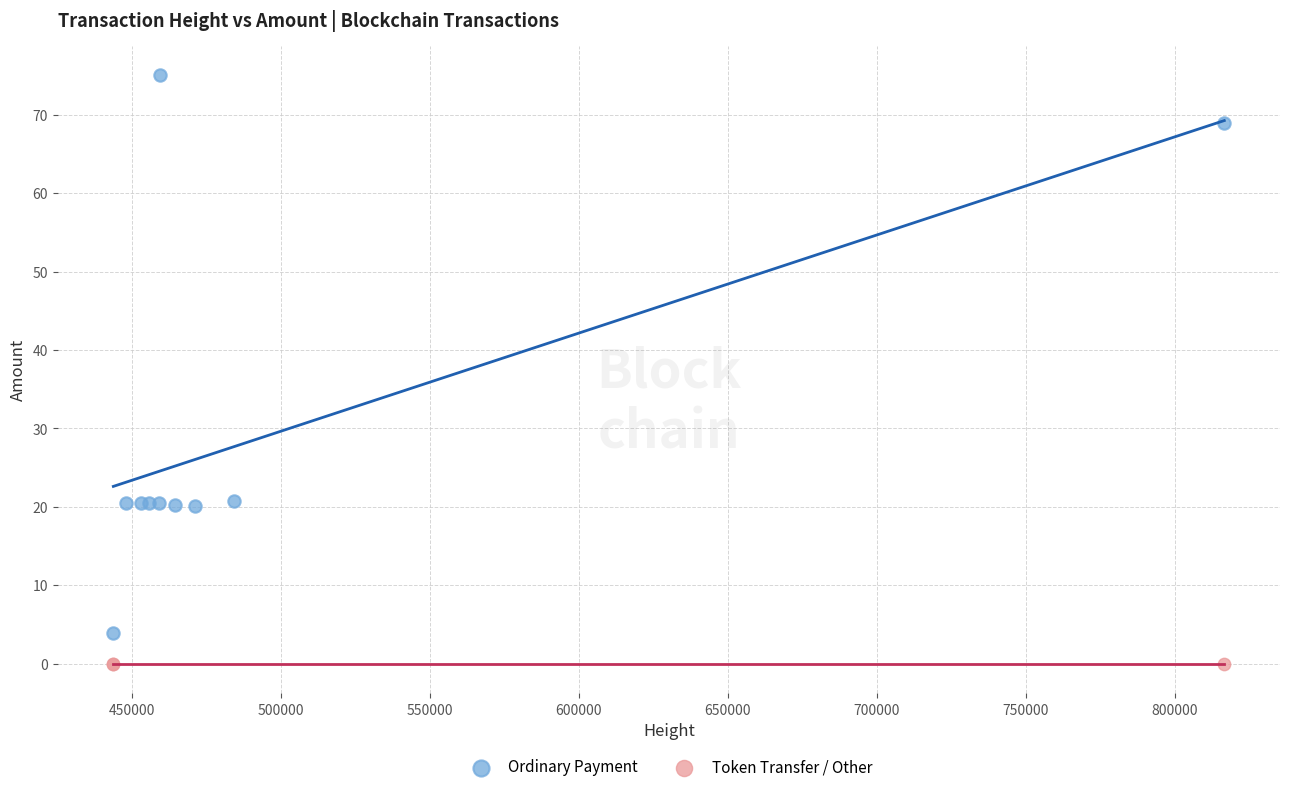

Which series reaches the maximum Y coordinate?

Ordinary Payment